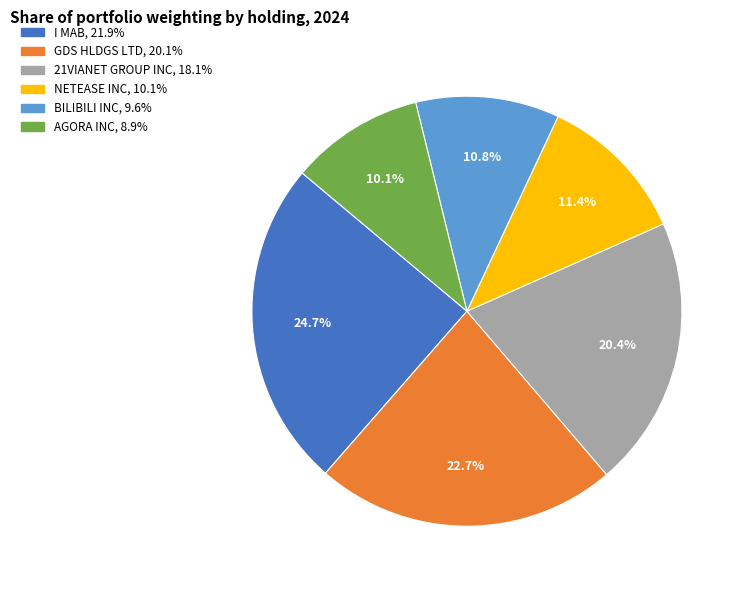

How much of the chart is everything except 21VIANET GROUP INC?

79.6%